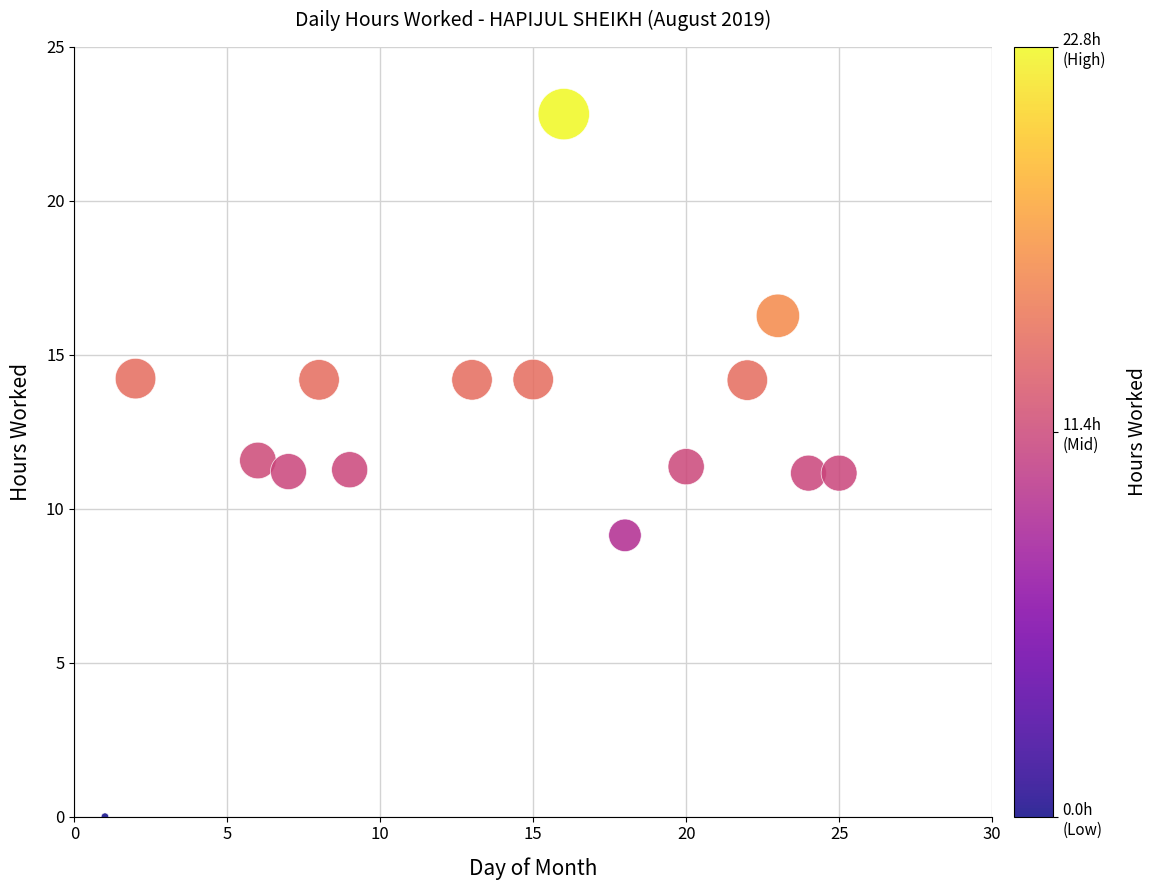

What is the range of Y values (max minus min)?

22.8